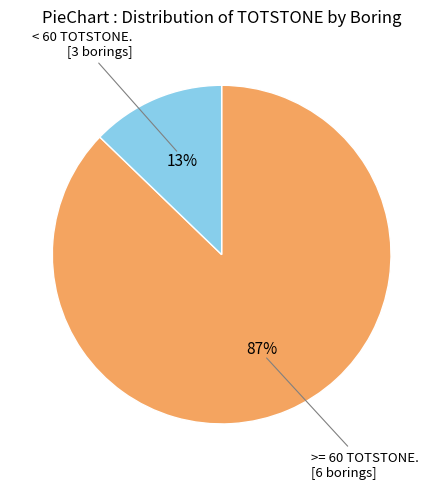

To the nearest percent, what is the average slice percentage?

50%